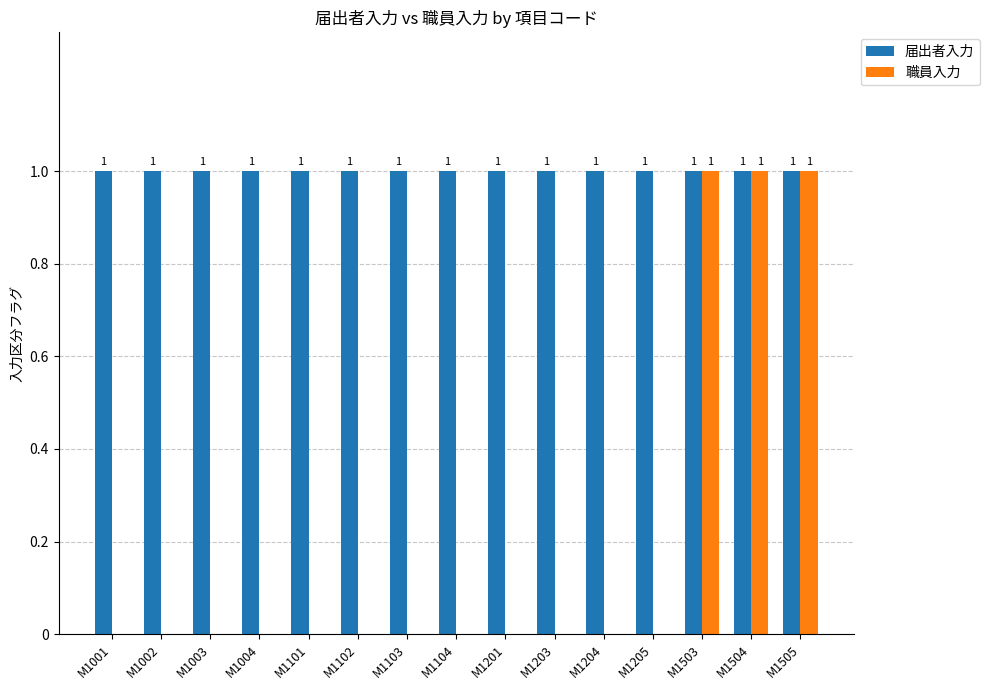

Which series changed the most between M1201 and M1503?

職員入力